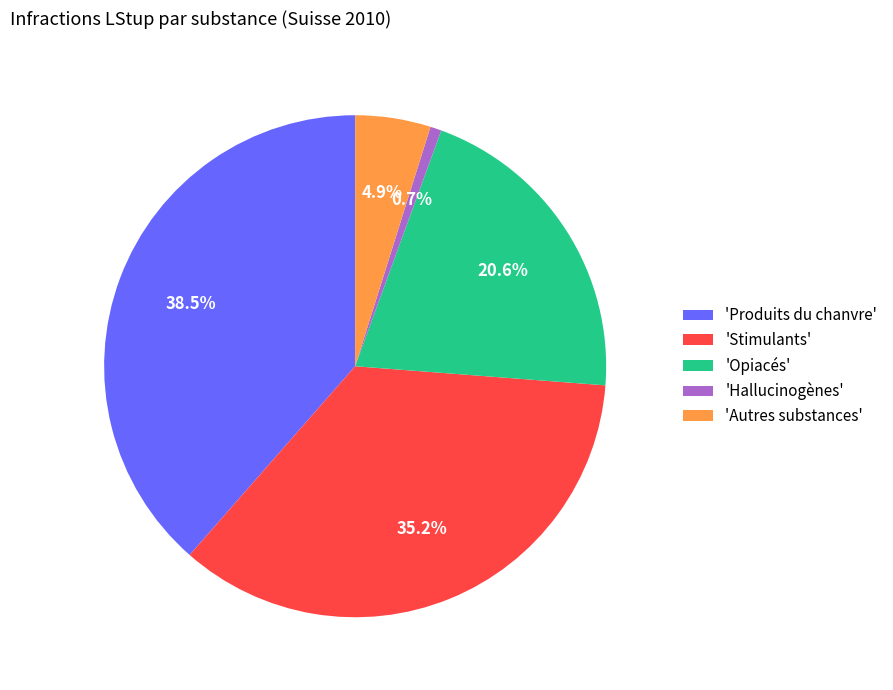

Which has a higher value, 'Stimulants' or 'Produits du chanvre'?

'Produits du chanvre'